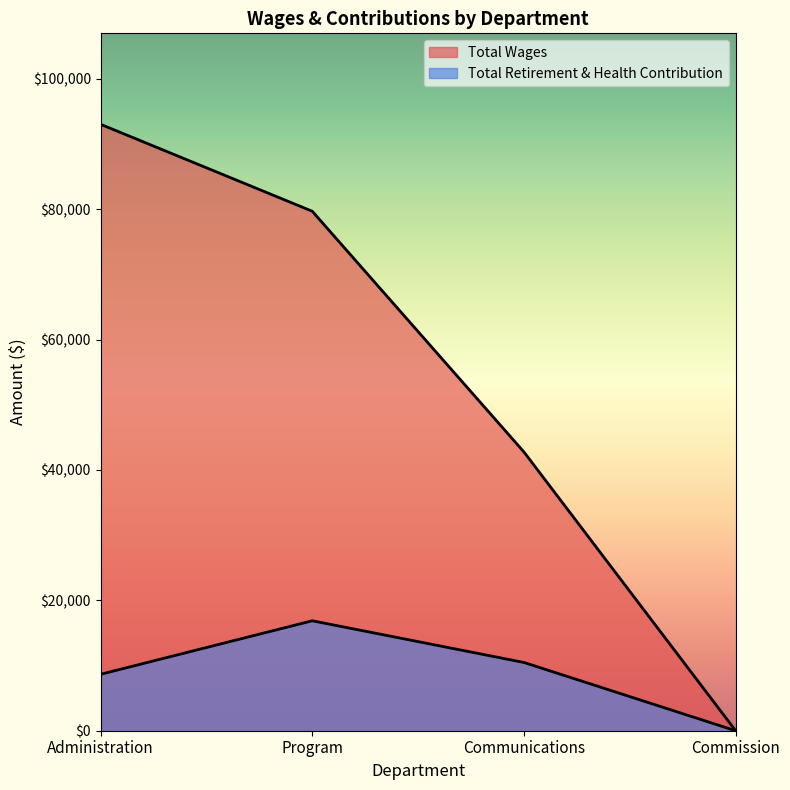

Is it true that Total Wages equals 27983 at Communications?

False